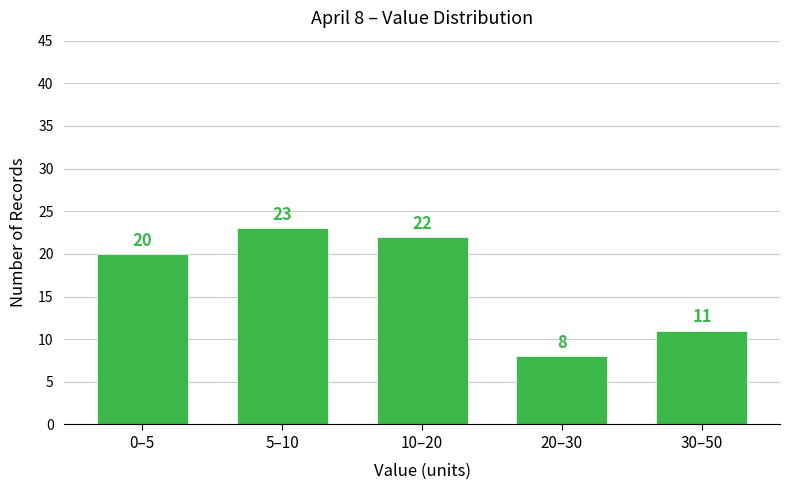

Reading right to left, list all the values displayed in this chart.

30–50=11	20–30=8	10–20=22	5–10=23	0–5=20